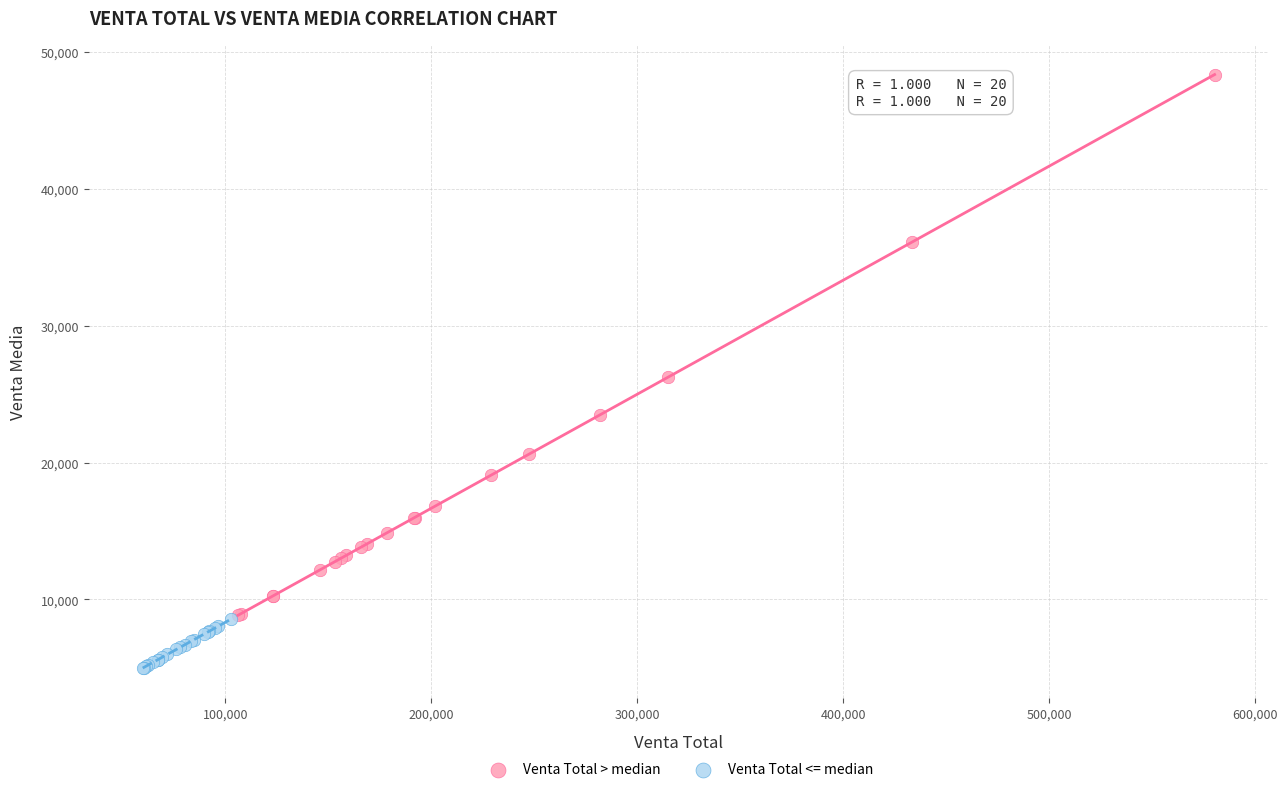

Which series reaches the minimum Y coordinate?

Venta Total <= median